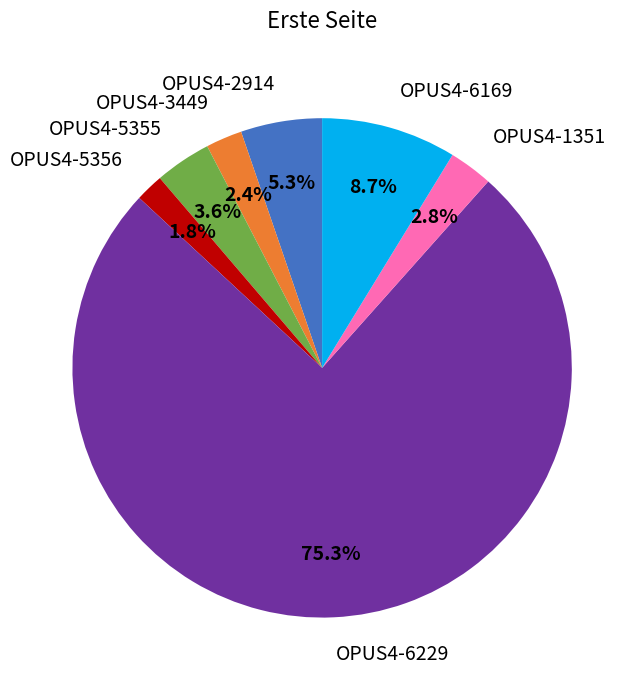

To the nearest percent, what is the combined percentage of OPUS4-1351 and OPUS4-3449?

5%